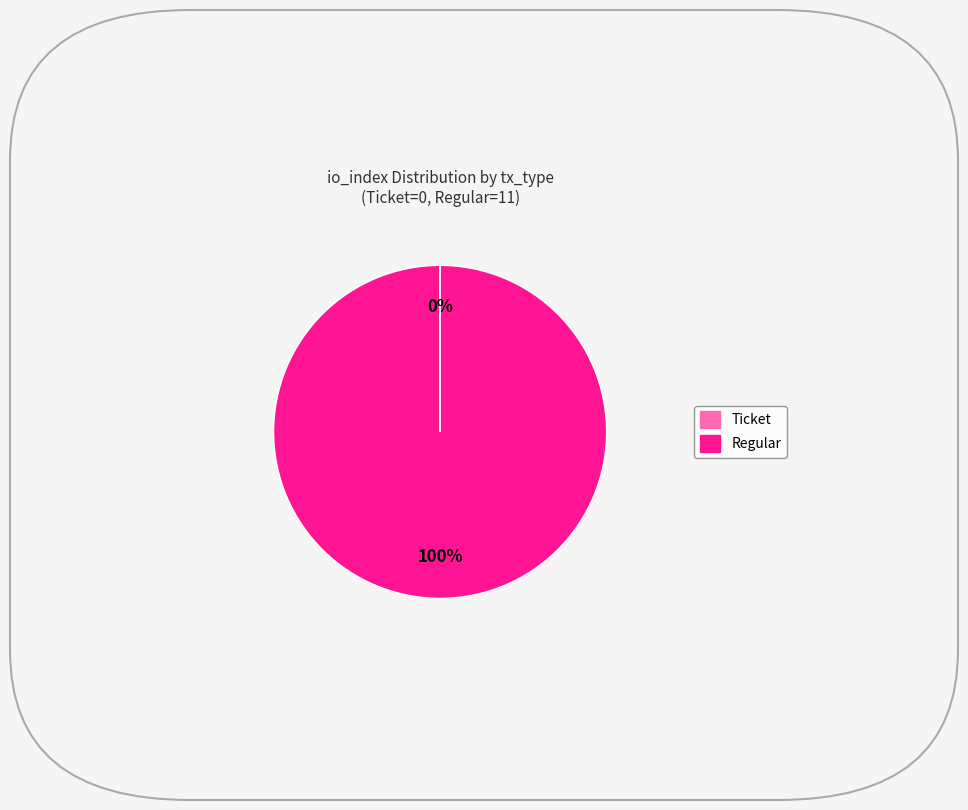

Which category has the biggest portion of the pie?

Regular